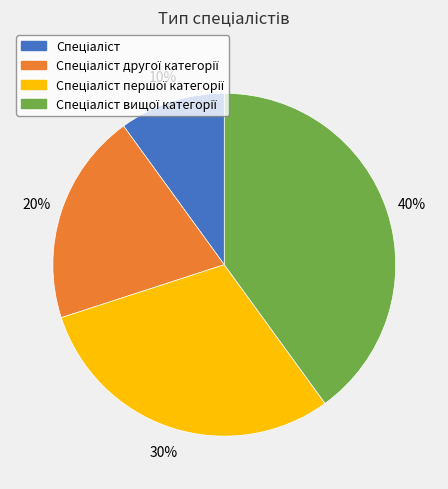

How many slices are in this pie chart?

4